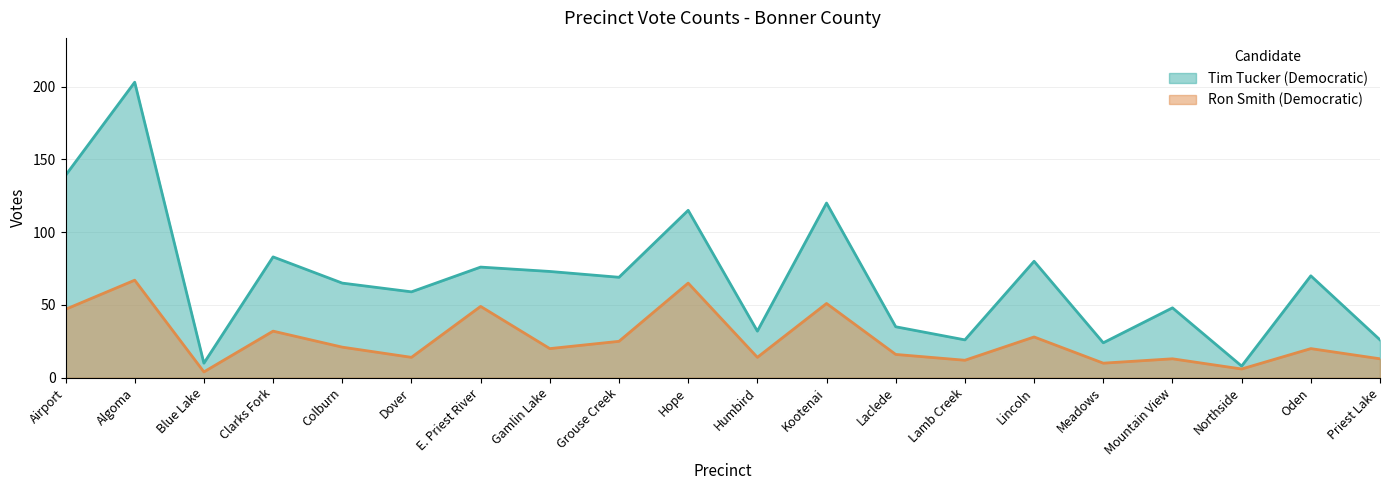

Does the chart display data point markers on the line(s)?

No